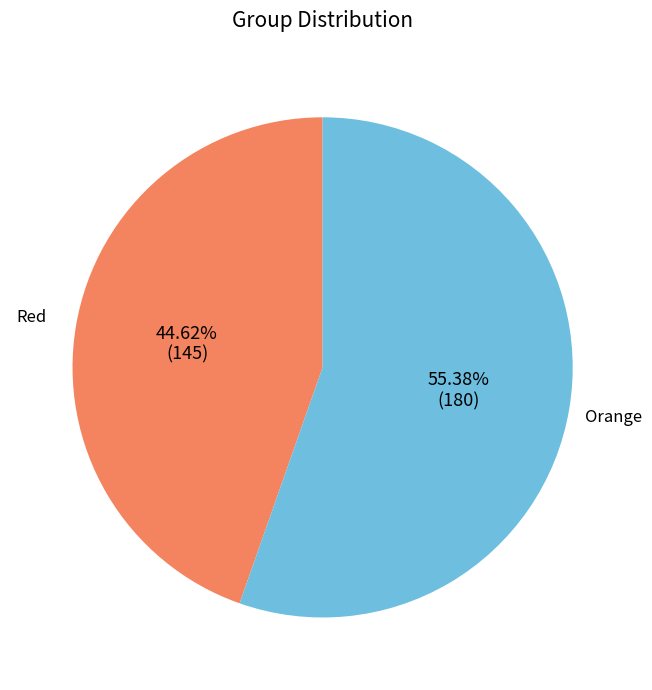

To the nearest percent, what is the average slice percentage?

50%